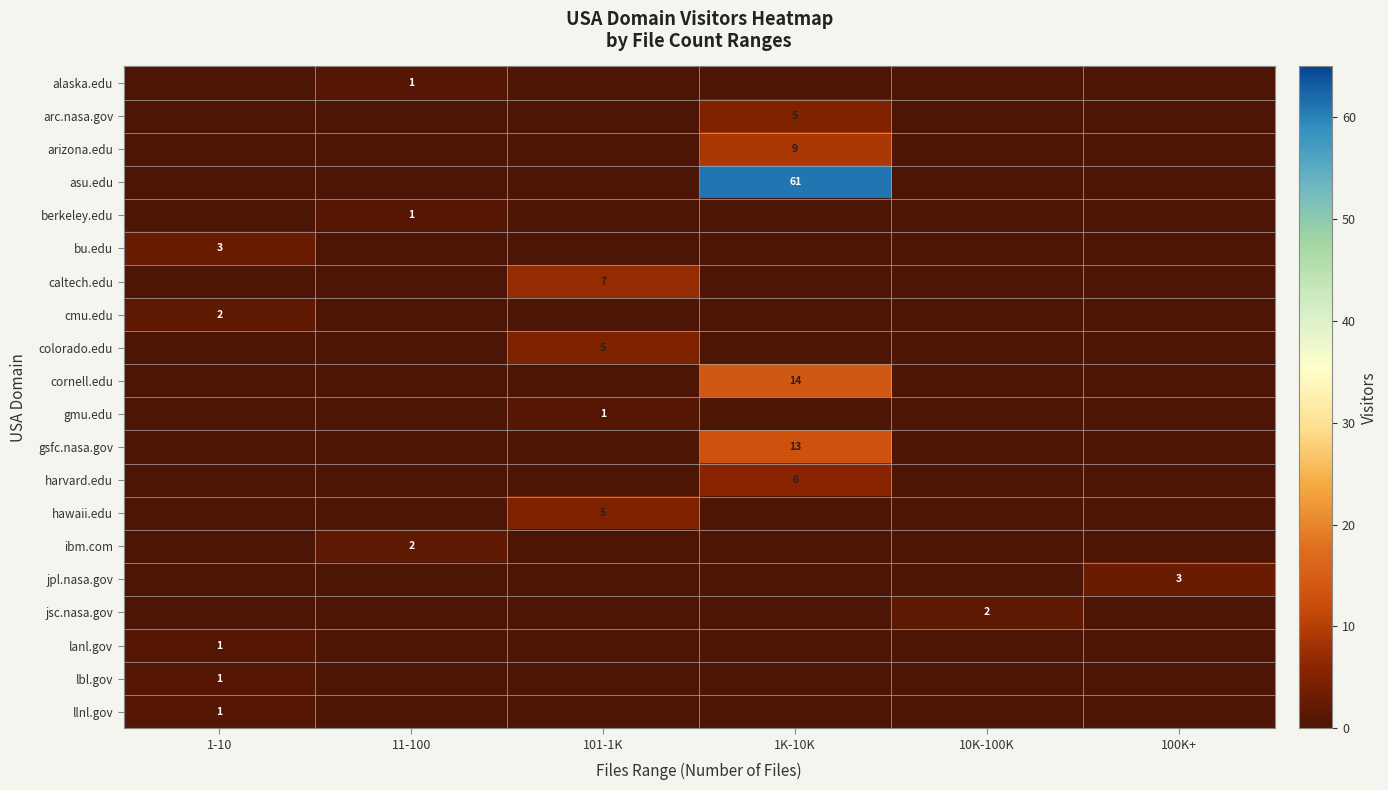

Which series has the largest range (max minus min)?

asu.edu